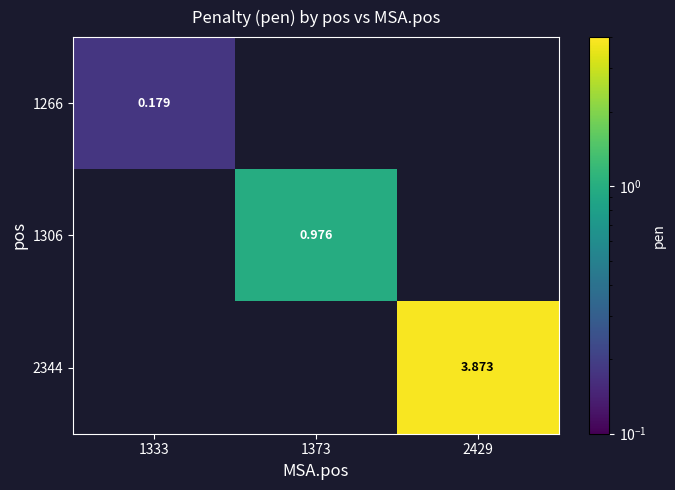

What is the minimum value shown in the chart?

0.2